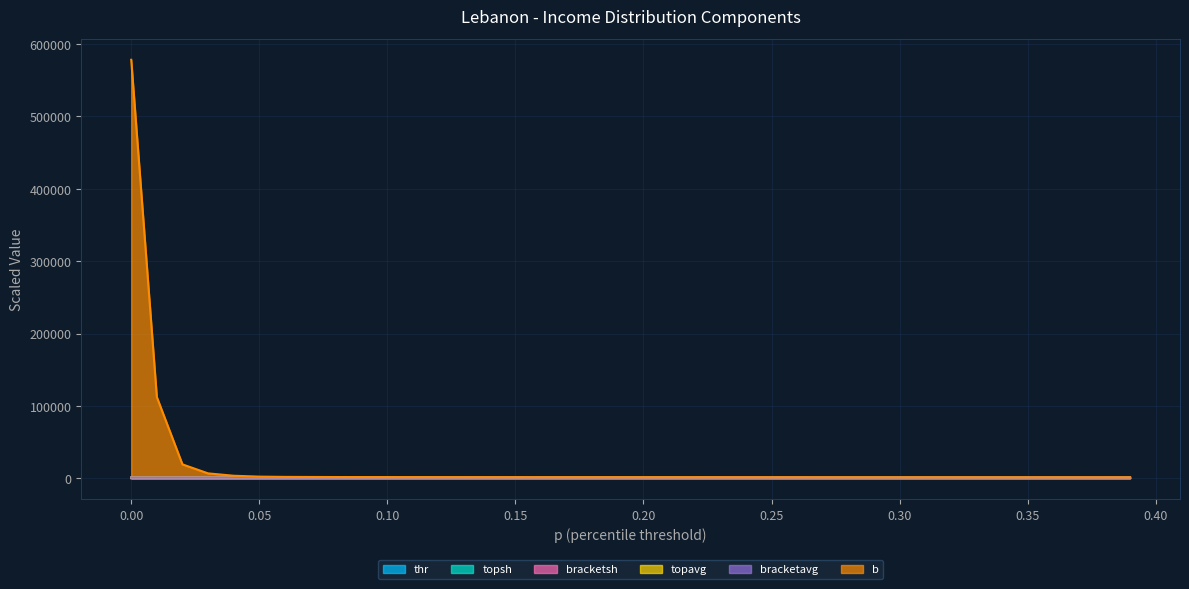

Reading left to right, extract all data points from this chart.

thr: 0.0	0.0	0.0	0.1	0.3	0.6	0.8	0.9	1.0	1.1	1.2	1.3	1.4	1.5	1.6	1.6	1.7	1.7	1.8	1.8	1.9	1.9	1.9	2.0	2.0	2.1	2.2	2.2	2.3	2.4	2.4	2.5	2.5	2.6	2.6	2.6	2.7	2.7	2.8	2.8
topsh: 1000.0	1000.0	1000.0	1000.0	999.9	999.6	998.9	997.9	996.8	995.5	994.1	992.6	990.9	989.0	987.1	985.1	982.9	980.8	978.5	976.2	973.8	971.4	969.0	966.5	963.9	961.2	958.5	955.7	952.8	949.8	946.7	943.5	940.3	937.0	933.6	930.2	926.8	923.3	919.7	916.2
b: 578315.2	112330.2	19342.3	6905.7	3631.3	2411.7	2054.9	1944.1	1853.6	1779.0	1717.4	1667.2	1627.3	1597.2	1575.1	1558.6	1545.8	1535.6	1526.9	1519.1	1511.5	1503.7	1495.3	1486.1	1476.2	1465.6	1454.5	1443.3	1432.5	1422.7	1414.3	1407.7	1402.5	1398.2	1394.6	1391.4	1388.3	1385.0	1381.3	1377.2